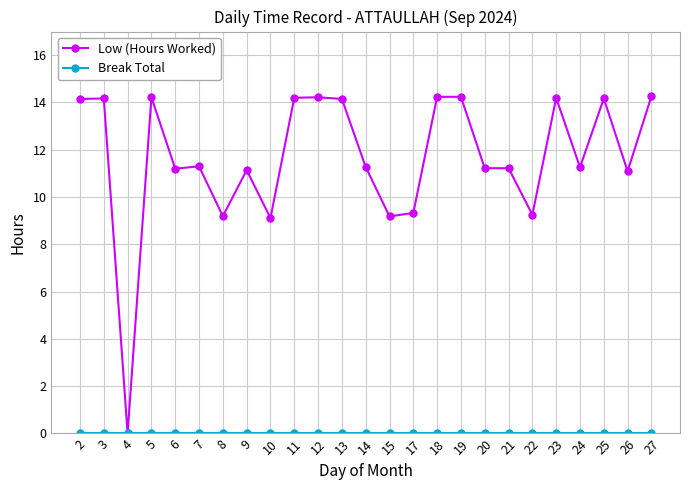

Which series has the largest total across all categories?

Low (Hours Worked)